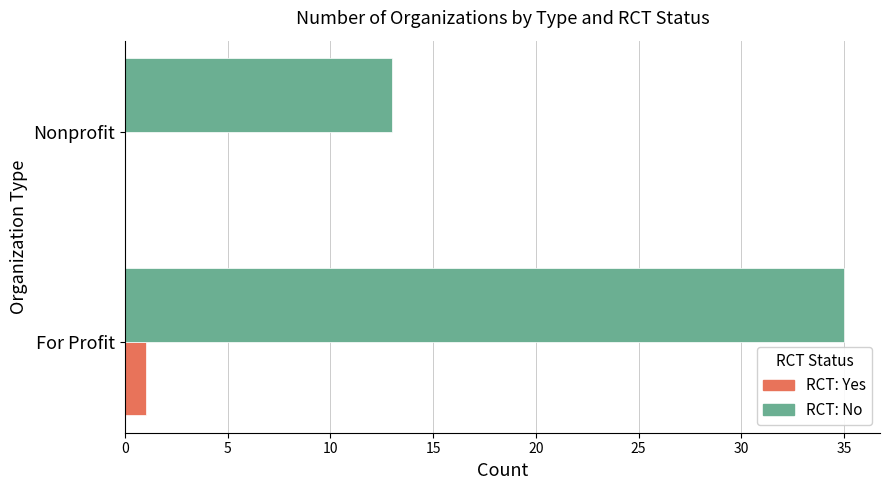

Which category has the highest value in the RCT: Yes series?

For Profit